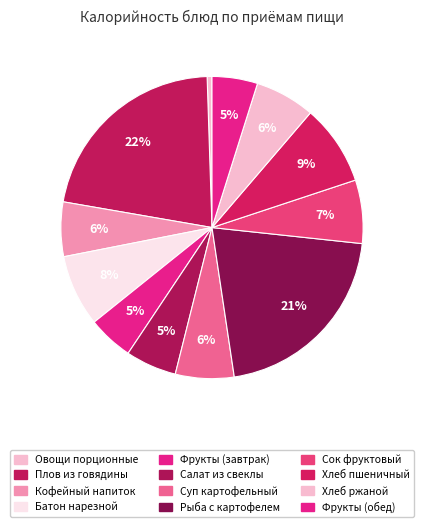

How many segments does this pie chart have?

12